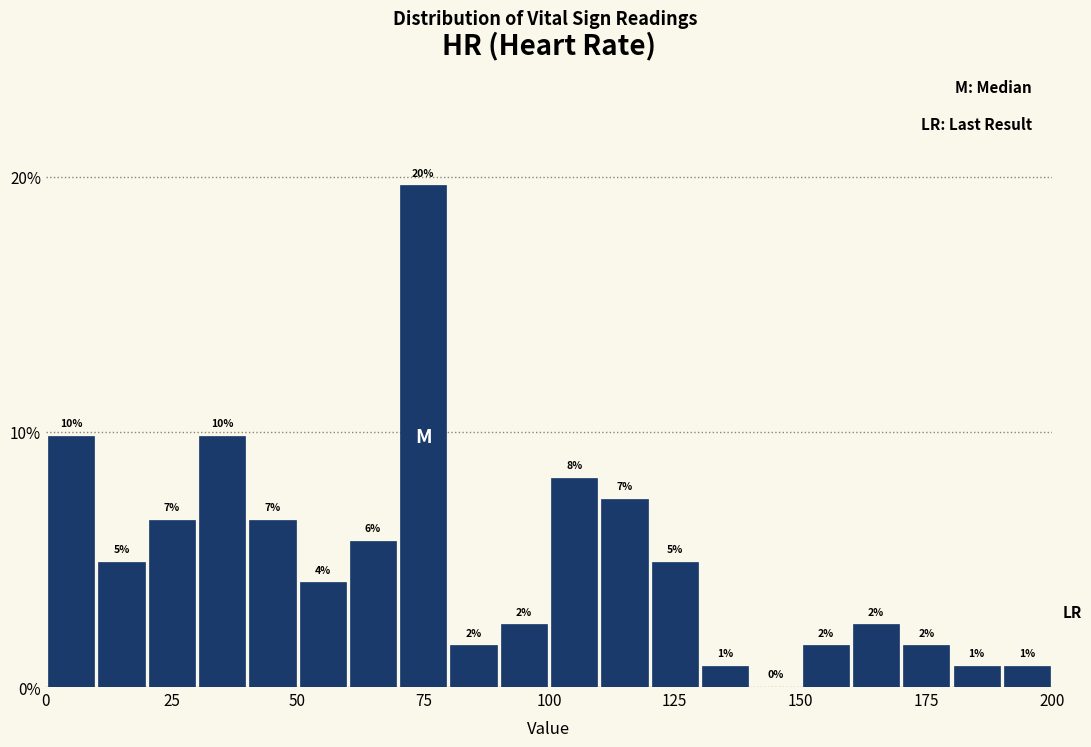

Read against the x-axis, roughly where is the centre of the tallest bar?

75